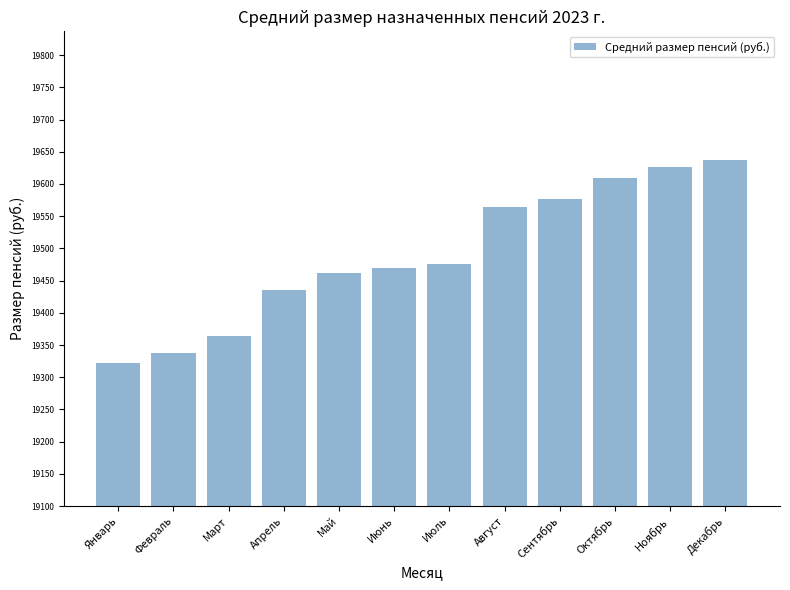

What is the approximate value at Апрель?

19435